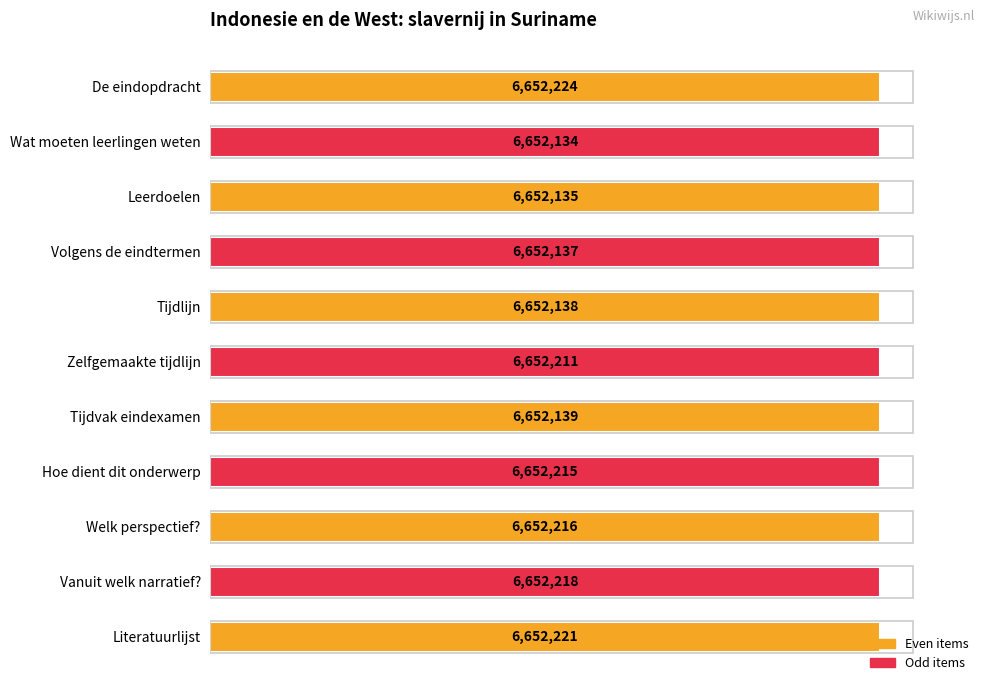

Does the chart contain any negative values?

No